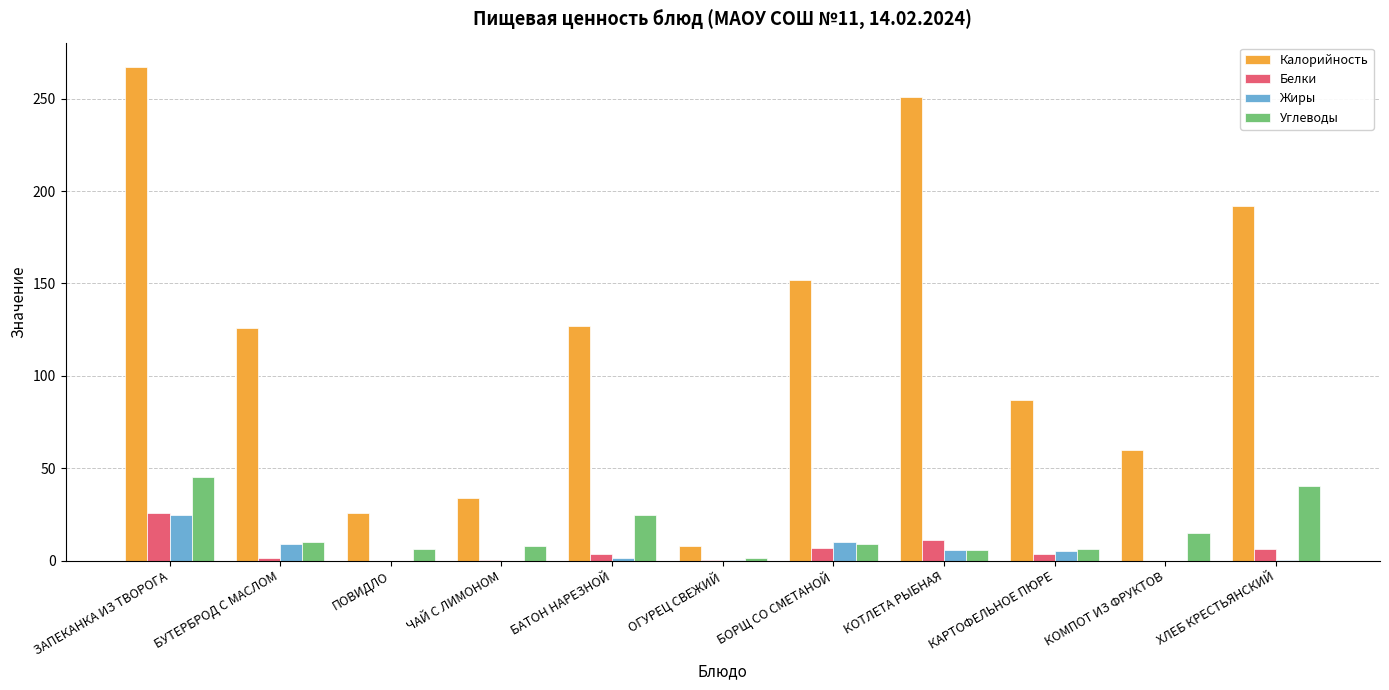

Is it true that Калорийность equals 480.5 at ЗАПЕКАНКА ИЗ ТВОРОГА?

False